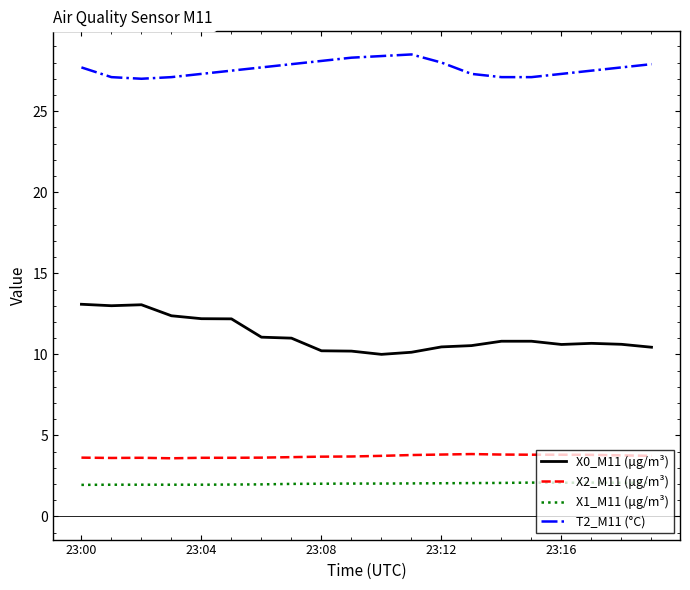

What is the difference between the maximum and minimum values in the X0_M11 (μg/m³) series?

3.1